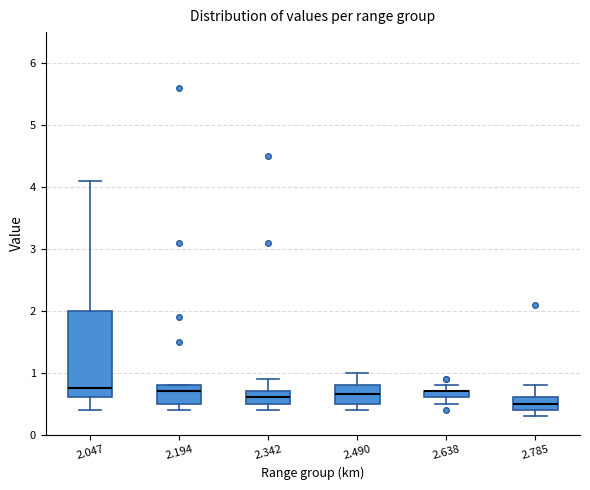

Where is the upper edge of the box at x = 2.638 on the y-axis? The values are not printed on the chart, so give them approximately, as read against the axis.

0.7